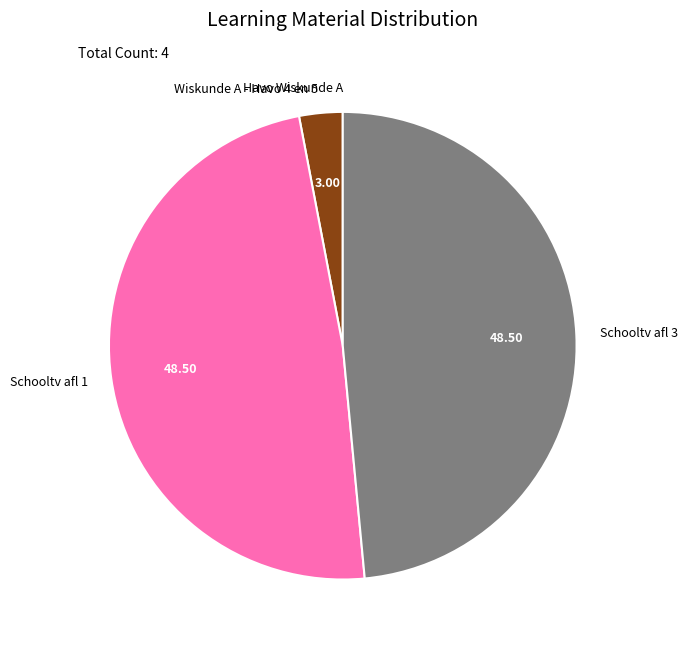

Approximately how many times larger is the value at Schooltv afl 3 compared to Wiskunde A - Havo 4 en 5?

16.2